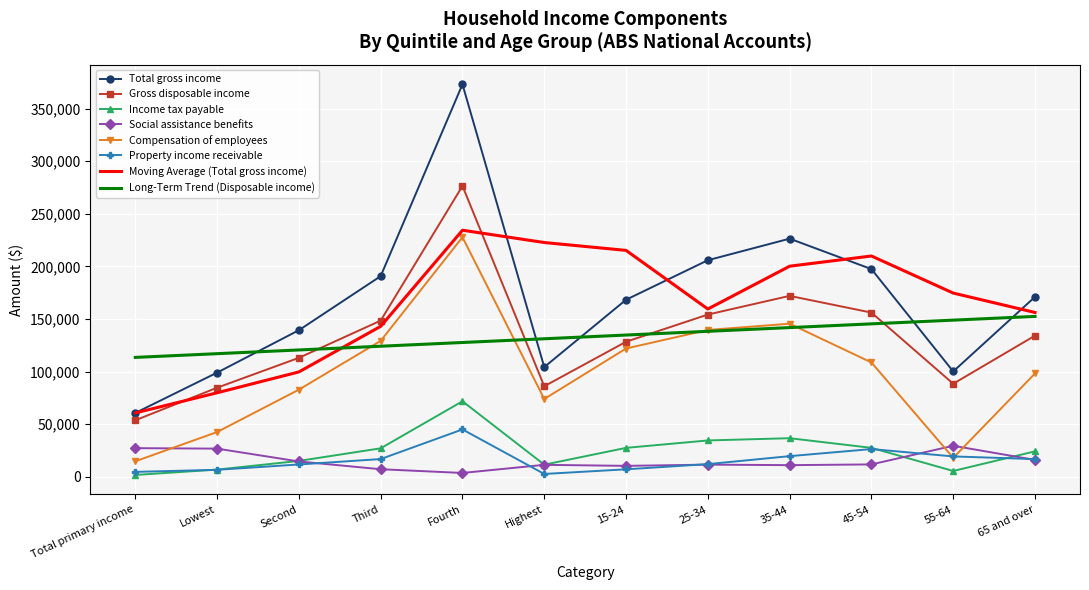

What value does the Compensation of employees series have at 25-34?

139562.0